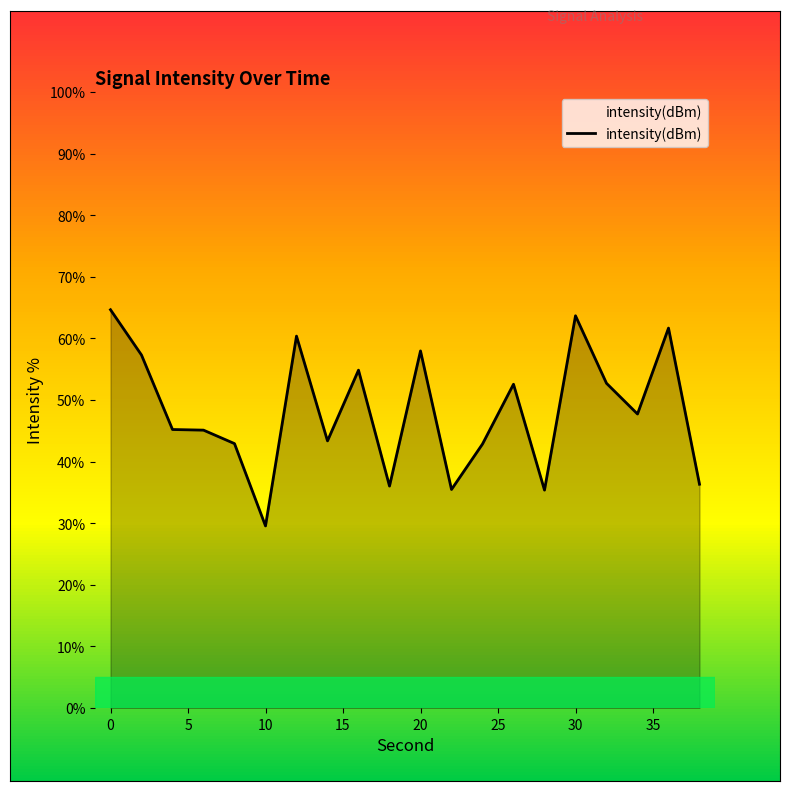

At which category does the data reach its first local peak?

12